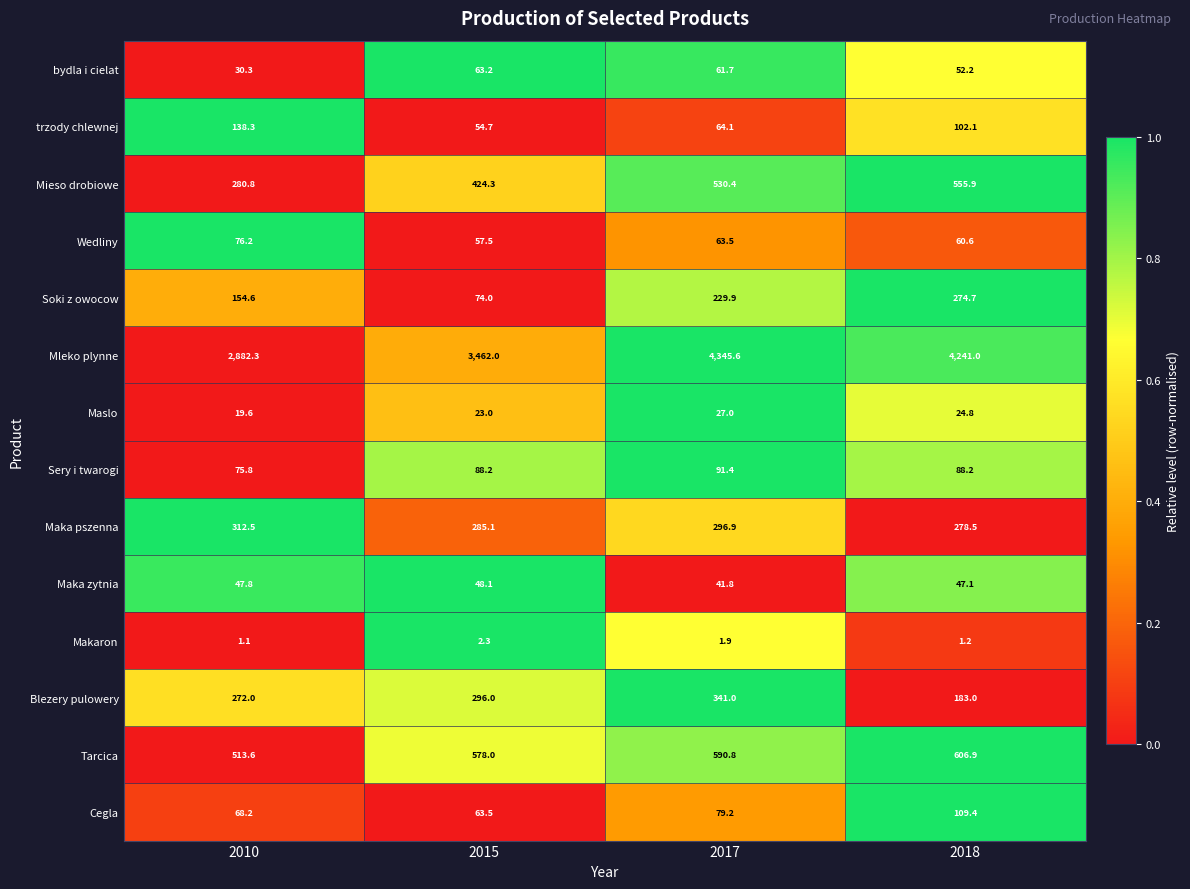

How many Maslo values are between 23 and 27?

3